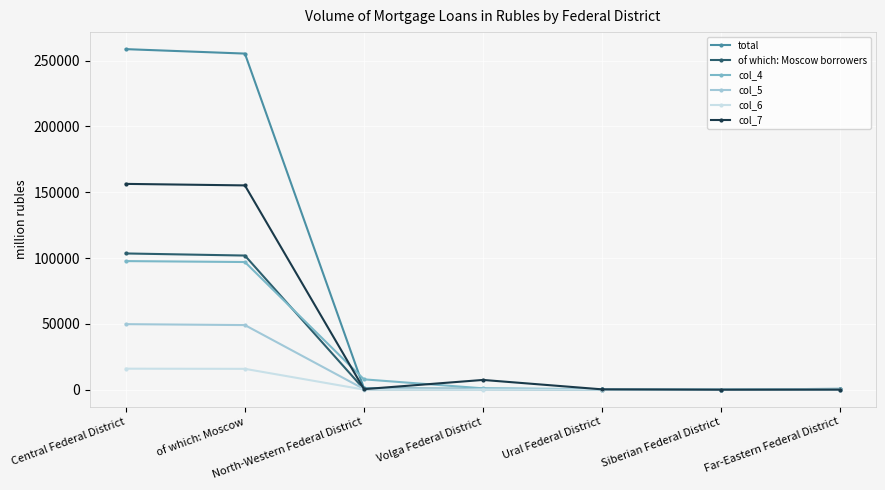

What is the maximum value shown in the chart?

258723